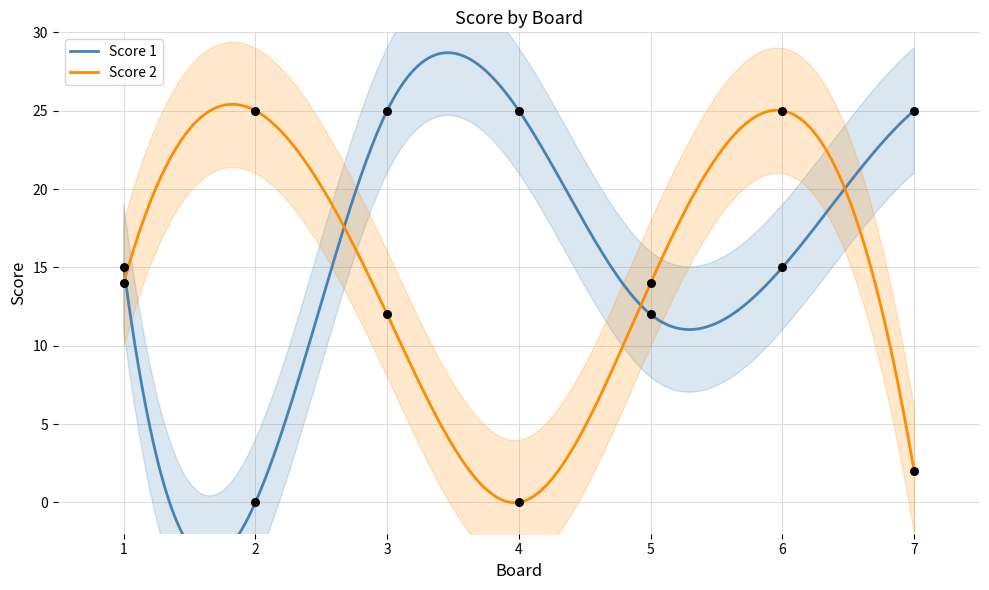

Which series reaches the minimum Y coordinate?

Score 1